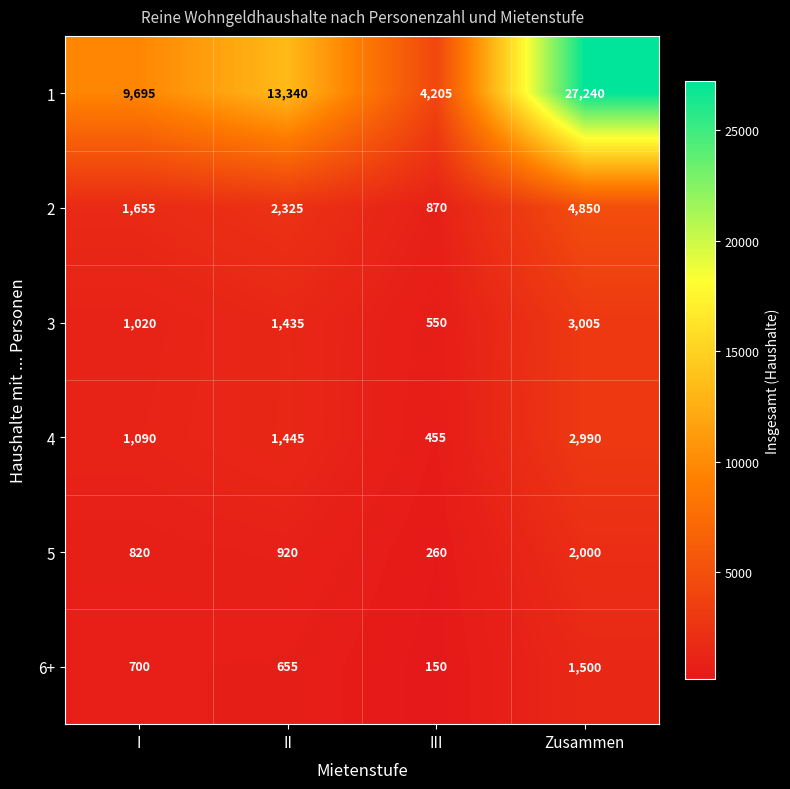

What value does the 5 series have at I, to the nearest 100?

800